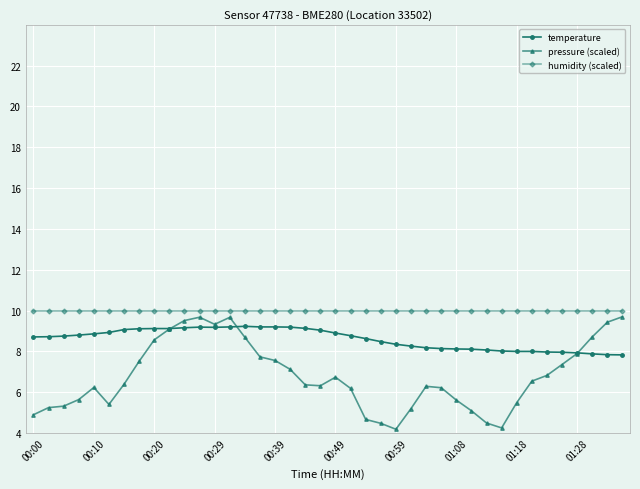

What is the value of the temperature point at the 12th from the left?

9.2